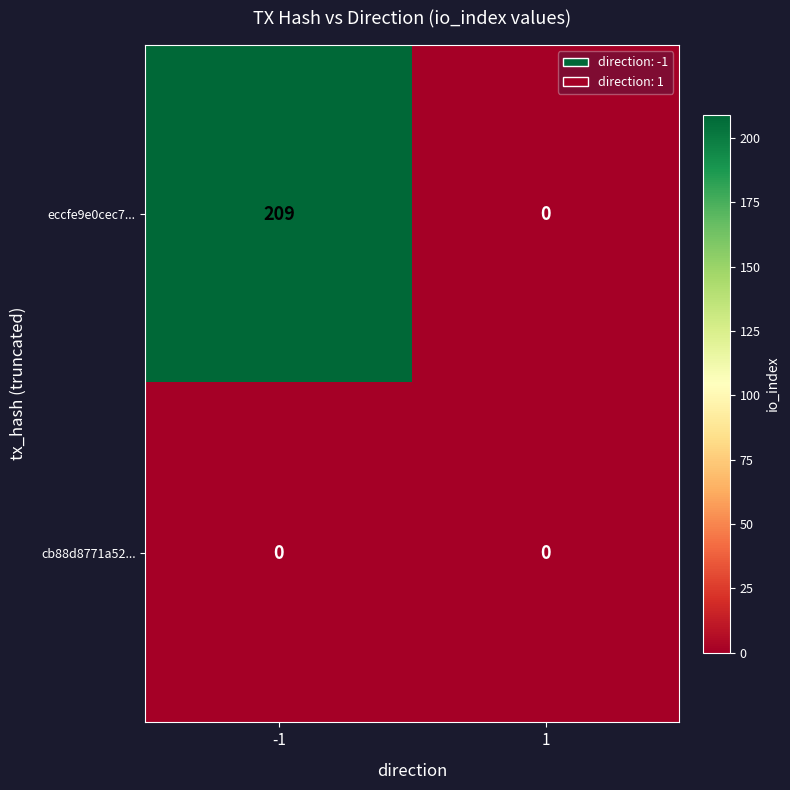

How many categories are shown in the chart?

2